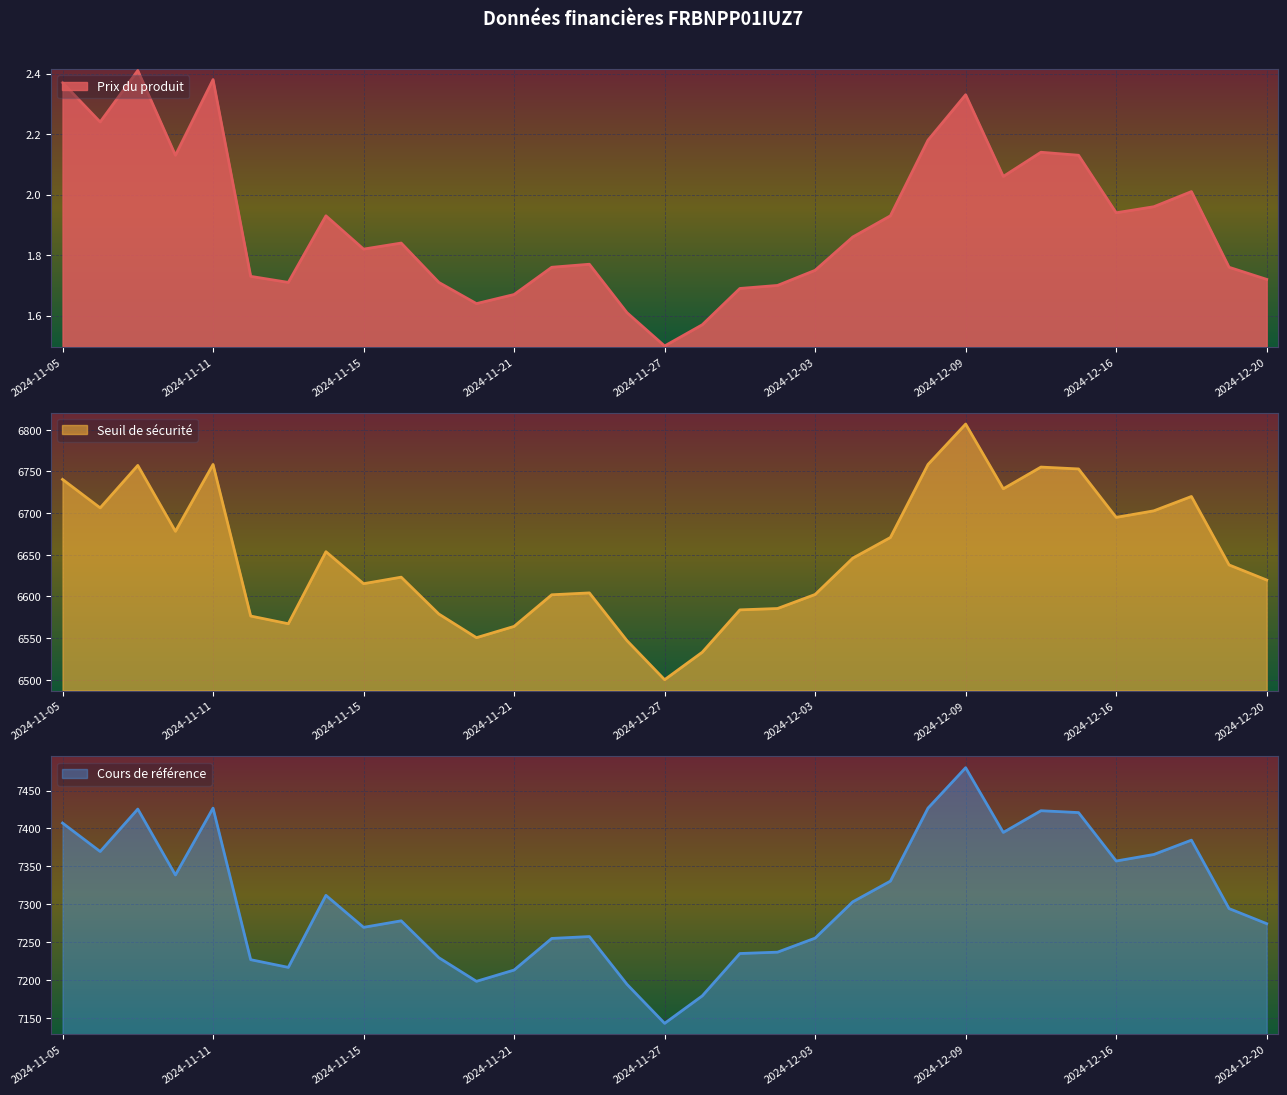

Which category has the highest value across all series?

2024-12-09